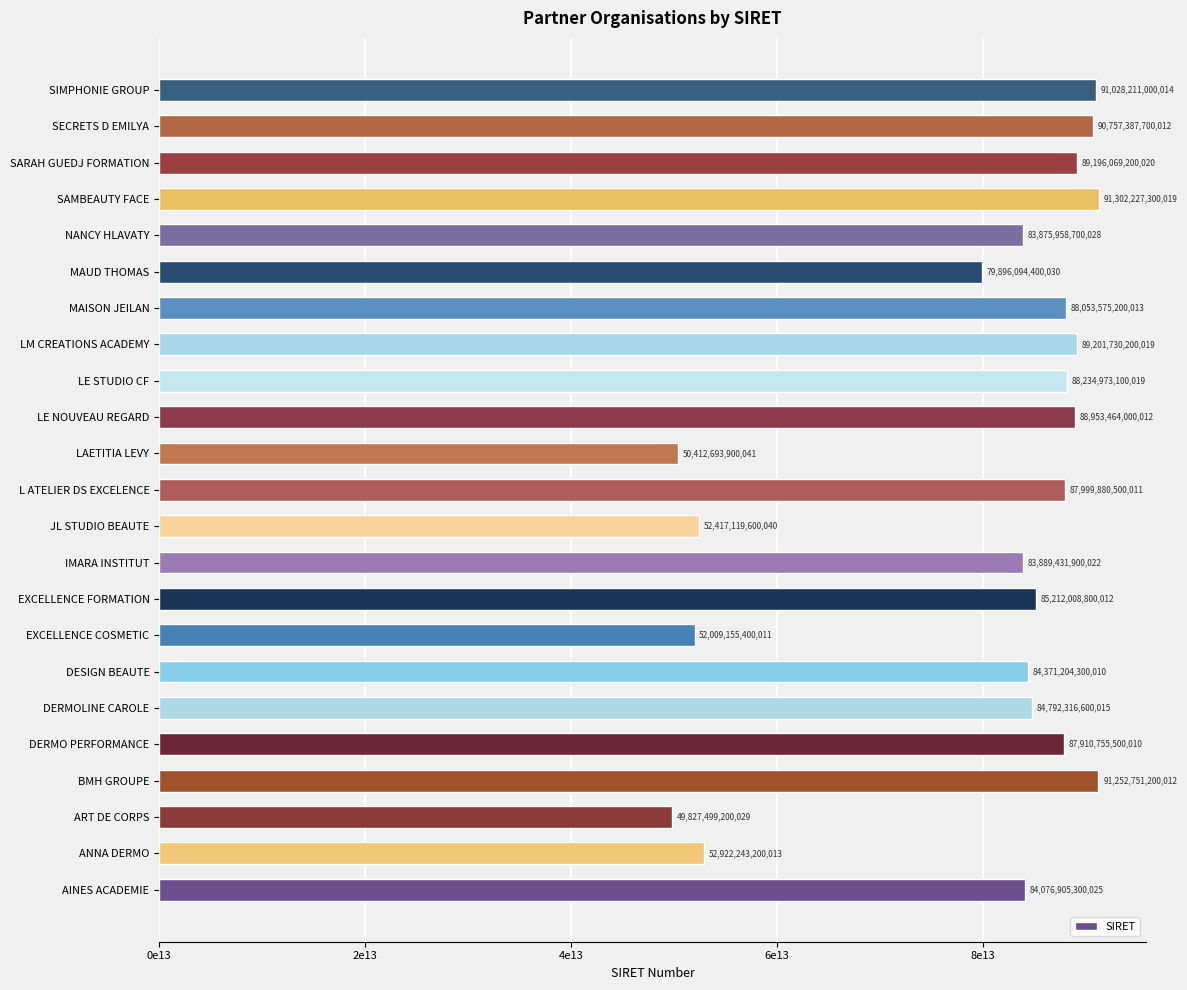

What is the difference between the second highest and minimum values?

41425251999983